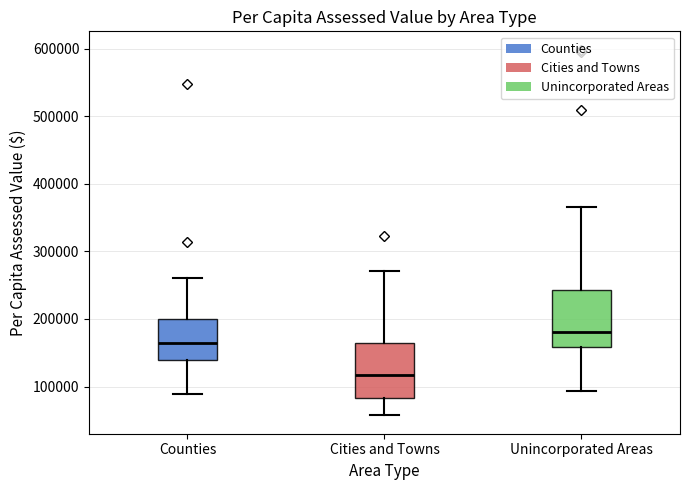

Where does the median line of the box for Counties sit on the y-axis? The values are not printed on the chart, so give them approximately, as read against the axis.

160000